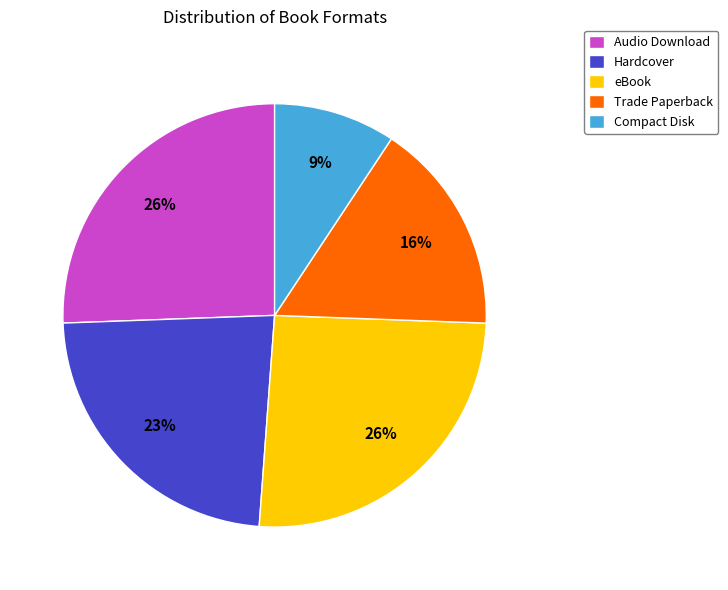

To the nearest percent, what is the combined percentage of Compact Disk and Audio Download?

35%